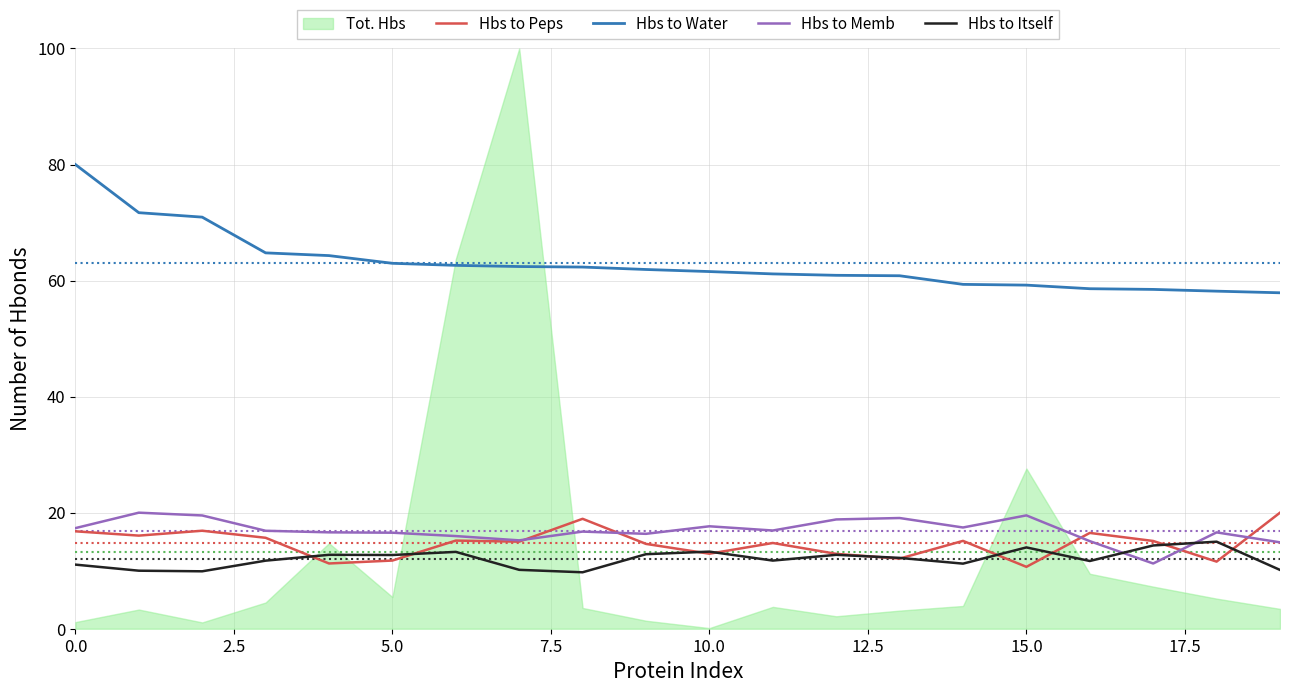

The Hbs to Water series shows 79.7 at 15.0. True or false?

False